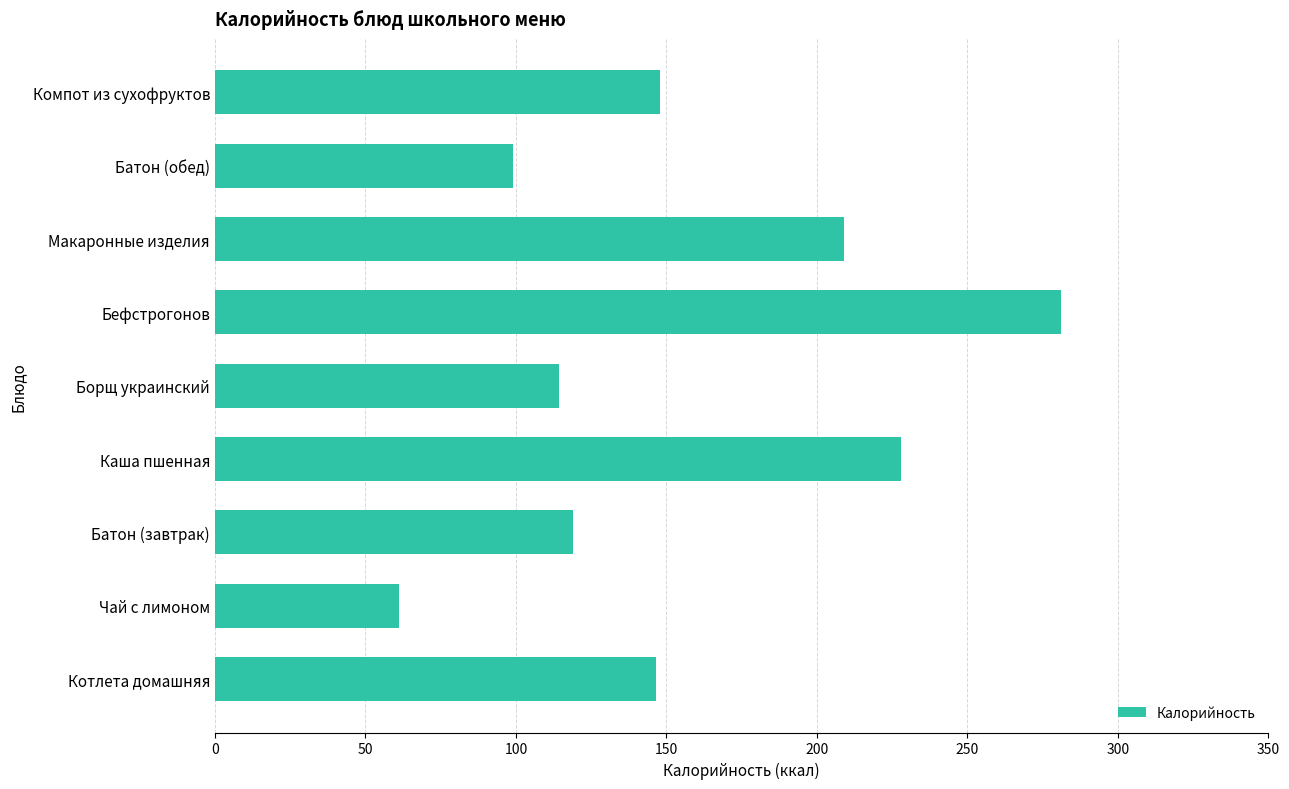

What is the ratio of the value at Котлета домашняя to the value at Борщ украинский?

1.3